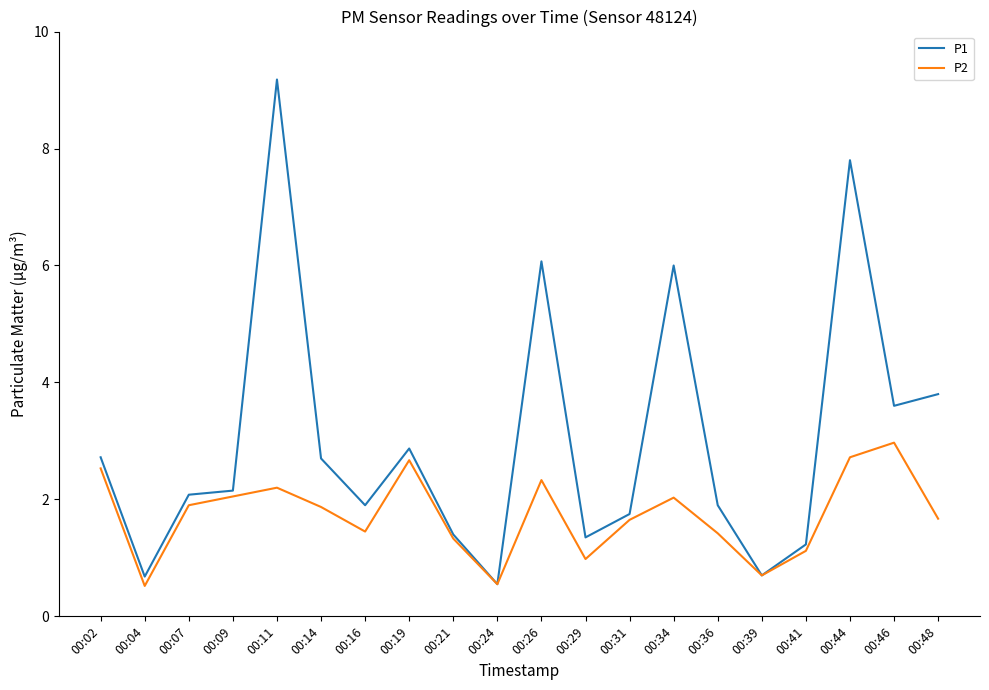

At which label does P1 first exceed 2?

00:02